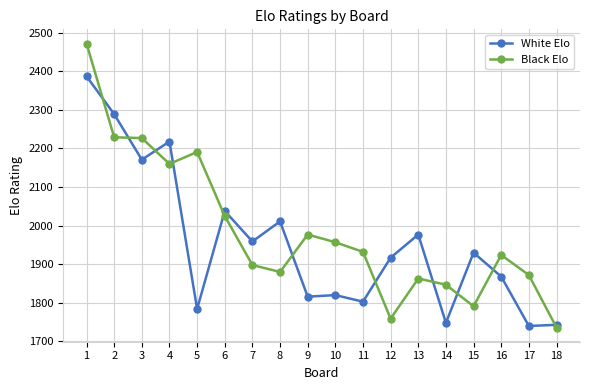

What is the difference between the White Elo values at 11 and 18?

60